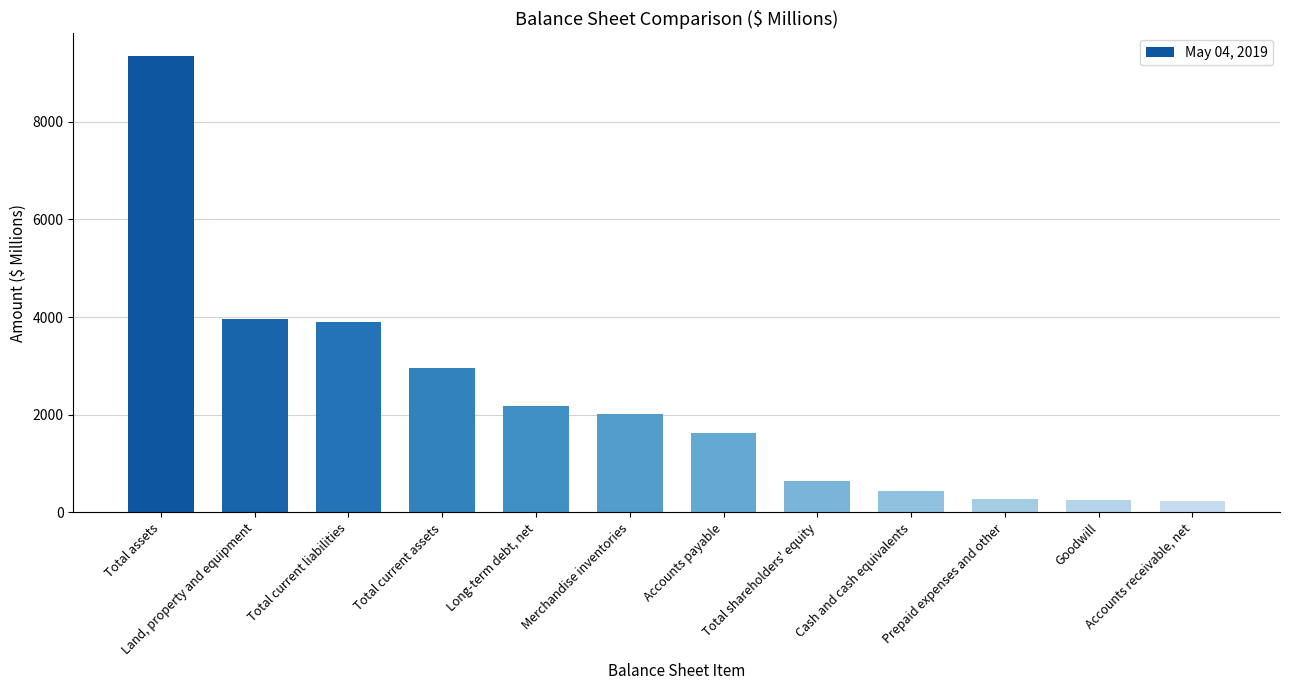

Is it true that the value at Merchandise inventories is 2006?

True